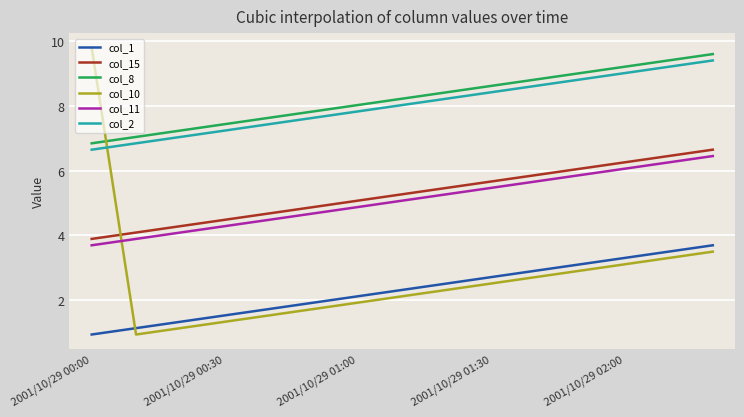

What is the sum of all col_8 values?

123.4